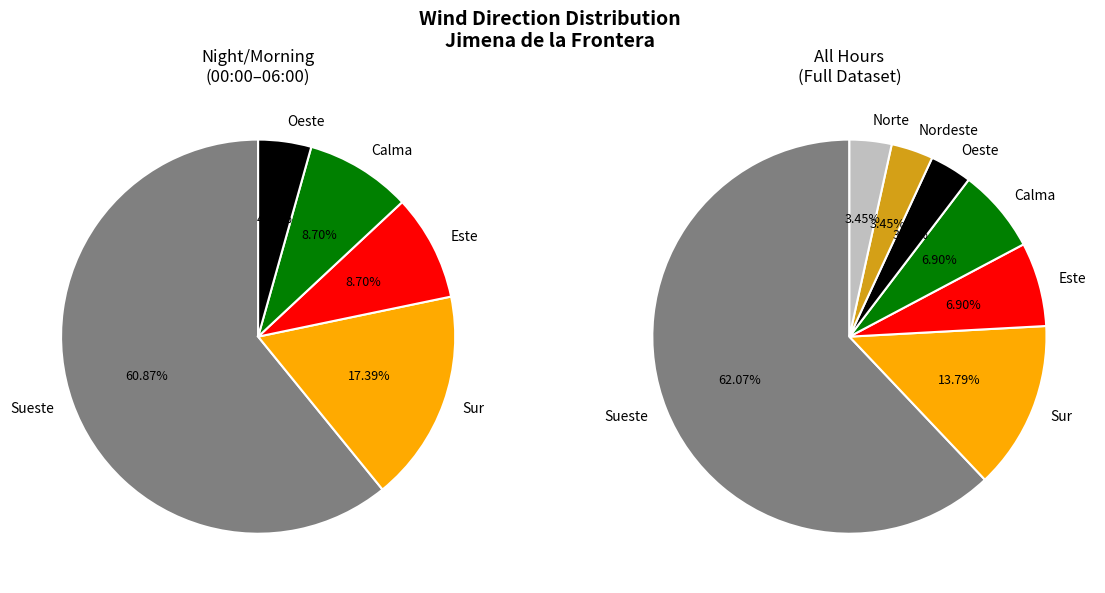

Does Sueste represent more than half of the total?

Yes